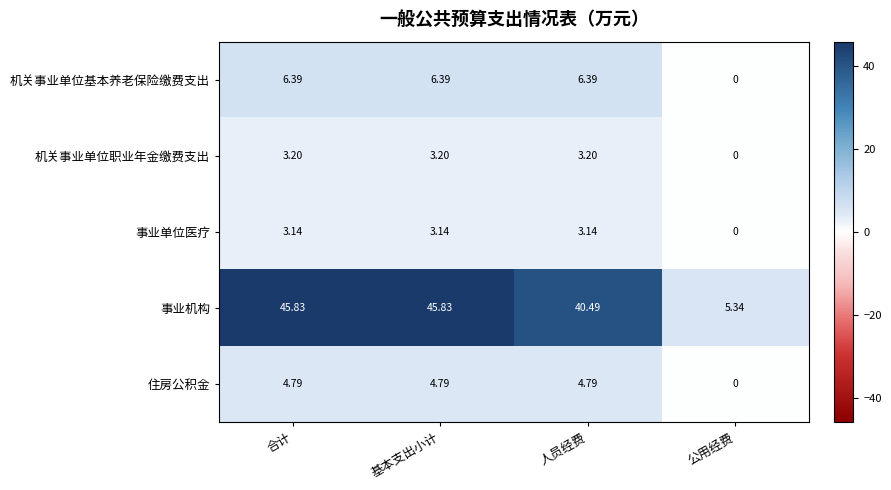

Between 人员经费 and 公用经费, which series saw the biggest shift?

事业机构